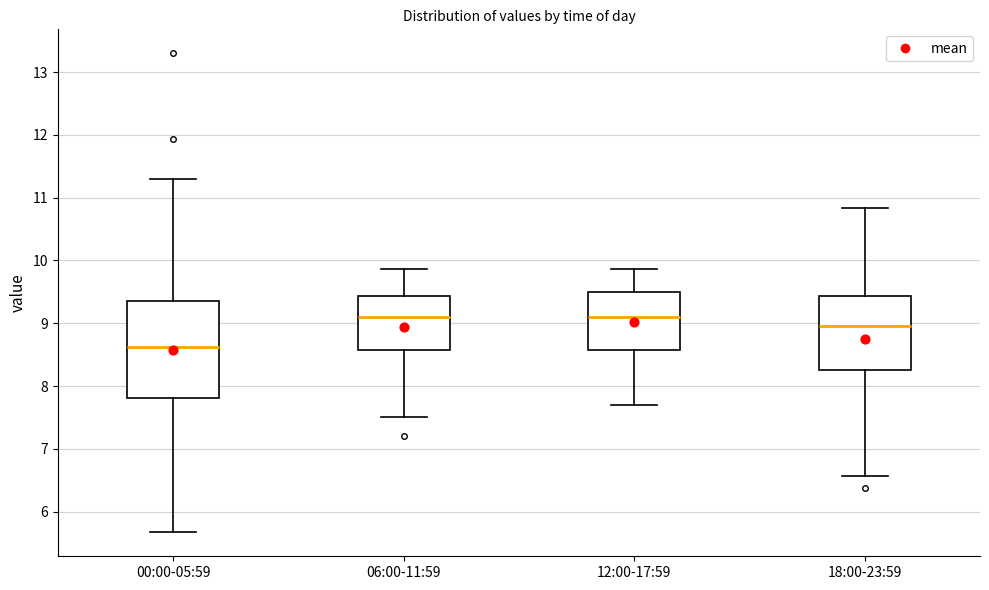

Reading left to right, read every box against the y-axis: the position of its median line, the range the box covers, and the ends of its whiskers. The values are not printed on the chart, so give them approximately, as read against the axis.

00:00-05:59: median 8.6, box 7.8 to 9.4, whiskers 5.7 to 11.3
06:00-11:59: median 9.1, box 8.6 to 9.4, whiskers 7.5 to 9.9
12:00-17:59: median 9.1, box 8.6 to 9.5, whiskers 7.7 to 9.9
18:00-23:59: median 9.0, box 8.3 to 9.4, whiskers 6.6 to 10.8